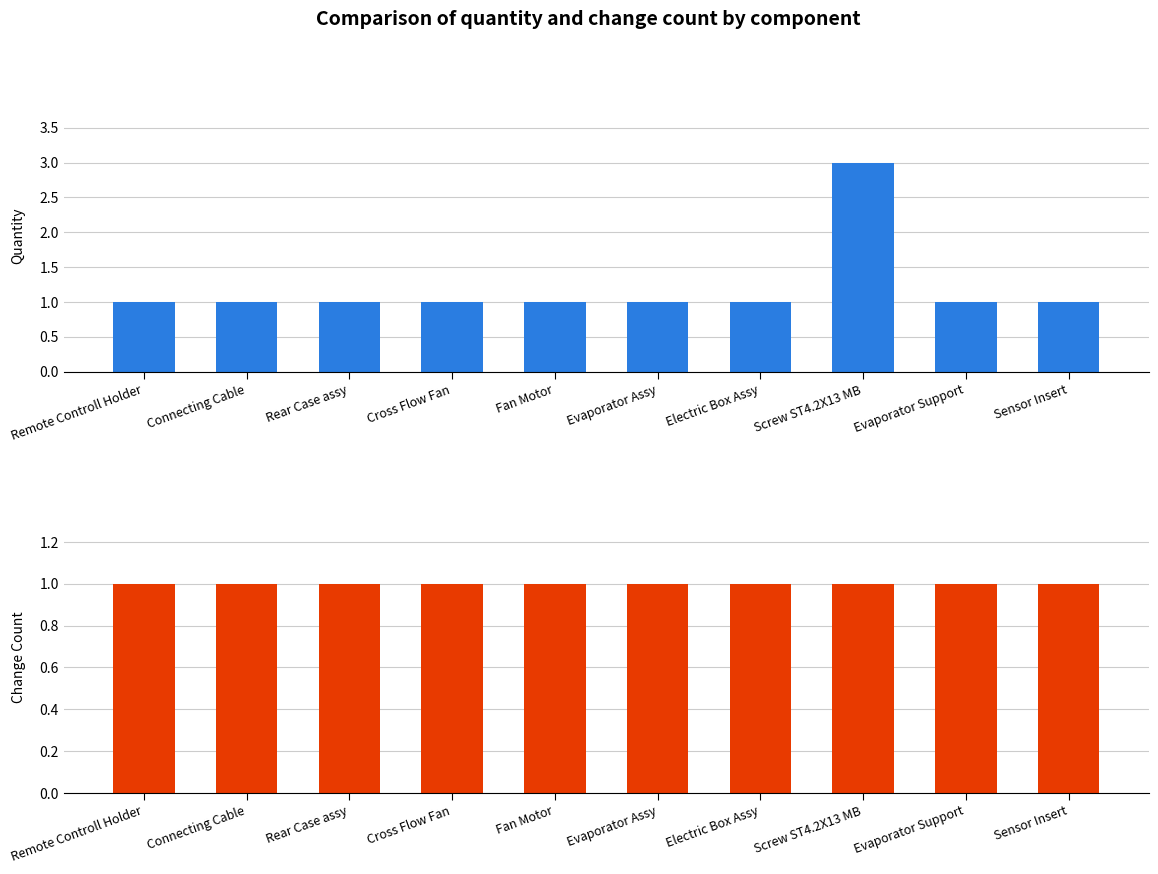

At Sensor Insert, list the series in order from largest to smallest.

Quantity (col_4), Change Count (col_1)